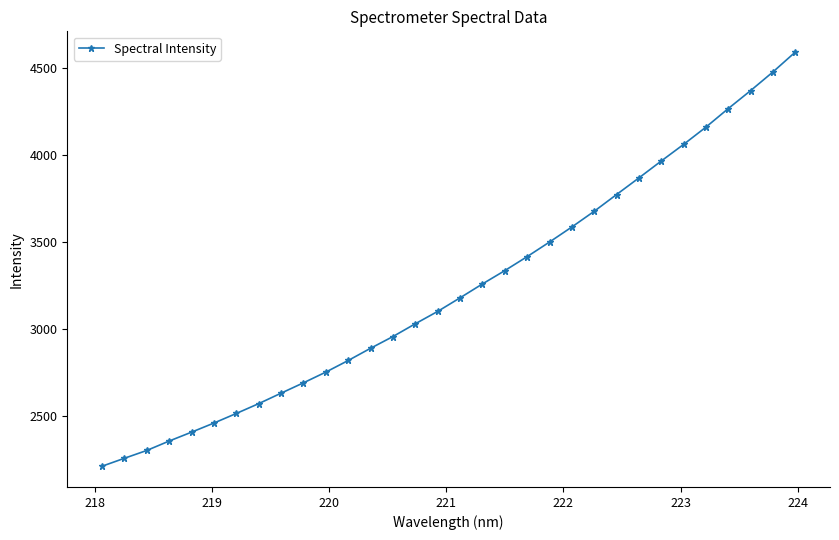

Reading left to right, extract all data points from this chart.

2212.9	2258.7	2303.7	2357.8	2408.9	2461.3	2516.4	2572.9	2633.0	2692.6	2754.2	2821.0	2891.3	2958.7	3032.2	3103.2	3181.3	3261.1	3337.7	3418.2	3502.1	3588.7	3679.0	3775.2	3870.8	3968.0	4063.5	4163.0	4269.7	4372.9	4480.3	4594.5